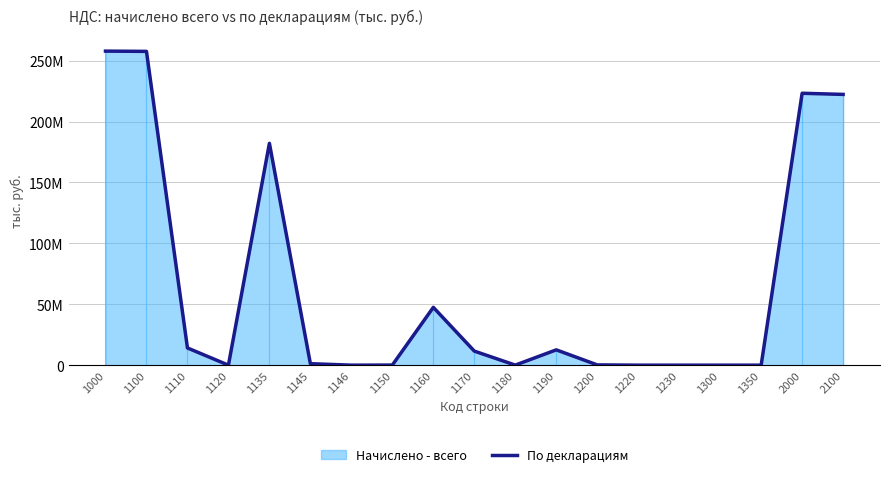

Is it true that the value at 1146 is 971?

False